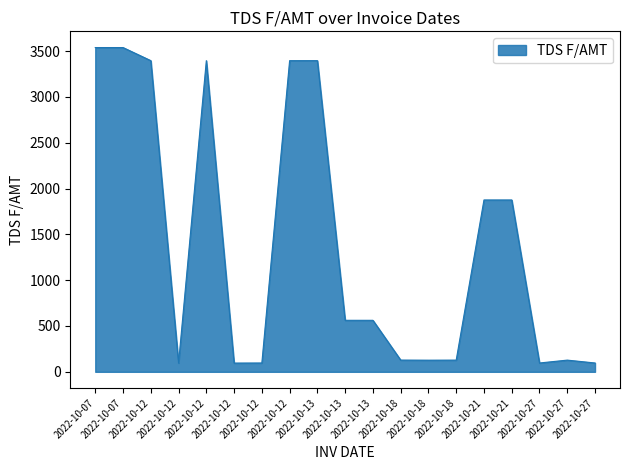

What is the difference between the maximum and minimum values?

3442.4